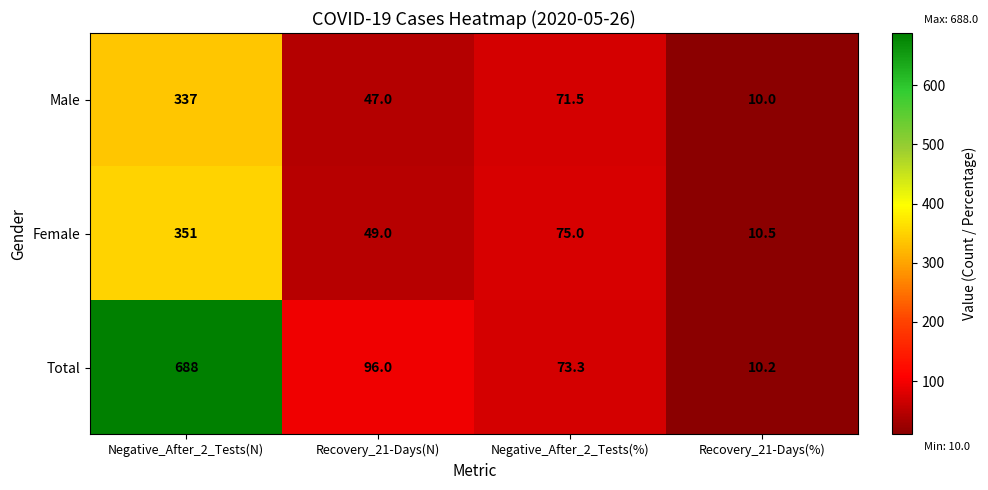

Reading left to right, transcribe all the data shown in this chart.

Male: 337.0	47.0	71.5	10.0
Female: 351.0	49.0	75.0	10.5
Total: 688.0	96.0	73.3	10.2